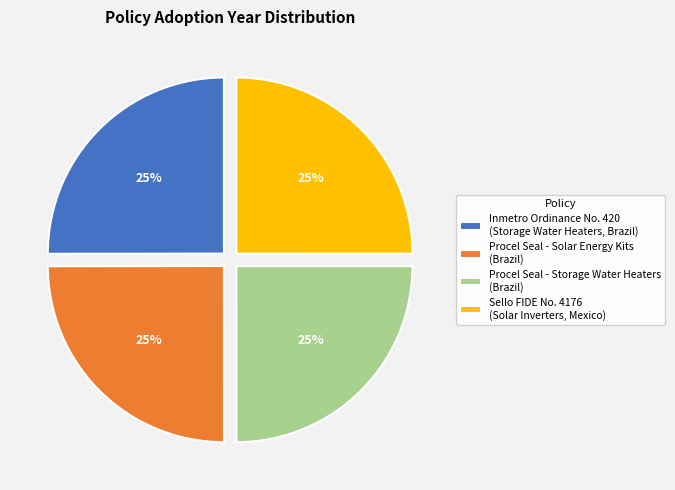

To the nearest percent, what percentage of the pie is Inmetro Ordinance No. 420 (Storage Water Heaters, Brazil)?

25%